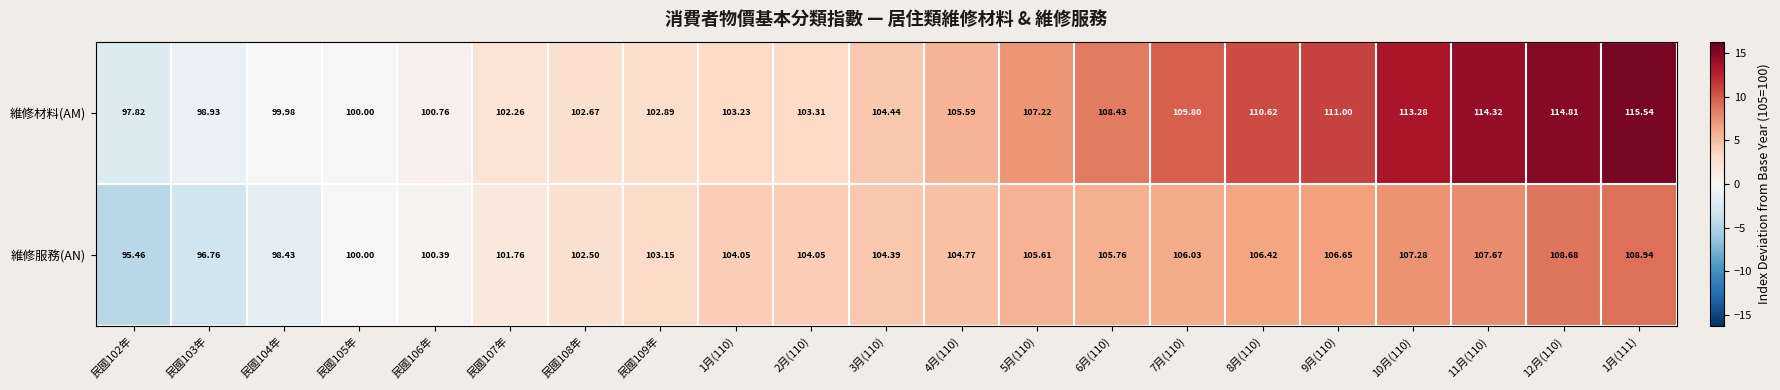

Rank the series by their average value, from highest to lowest.

維修材料(AM), 維修服務(AN)